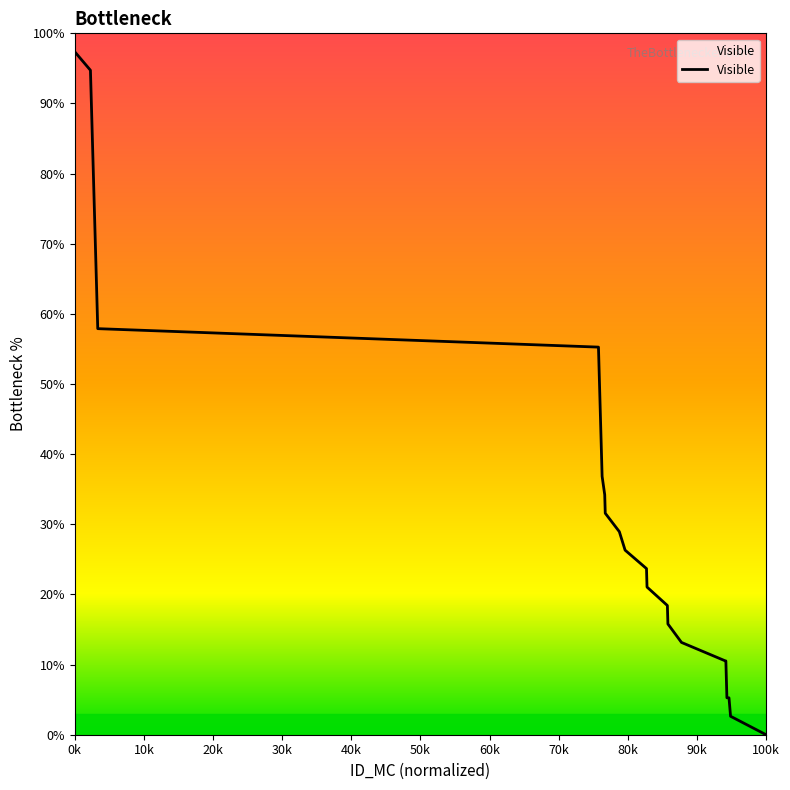

What is the difference between the maximum and minimum values?

97.4